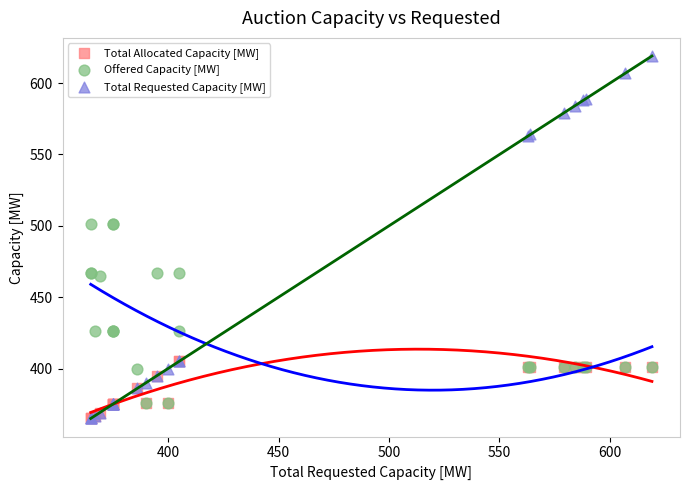

Which series has the largest Y range (max minus min)?

Total Requested Capacity [MW]